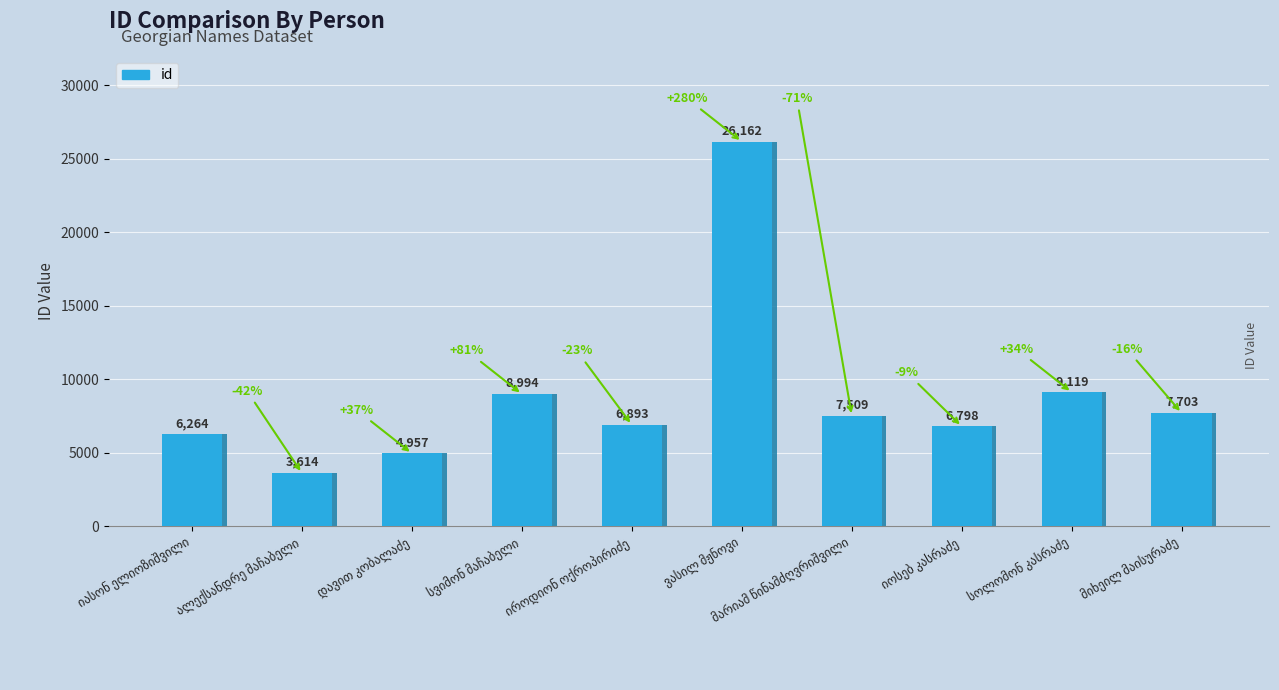

What is the sum of the values at იოსებ კასრაძე and მარიამ წინამძღვრიშვილი?

14307